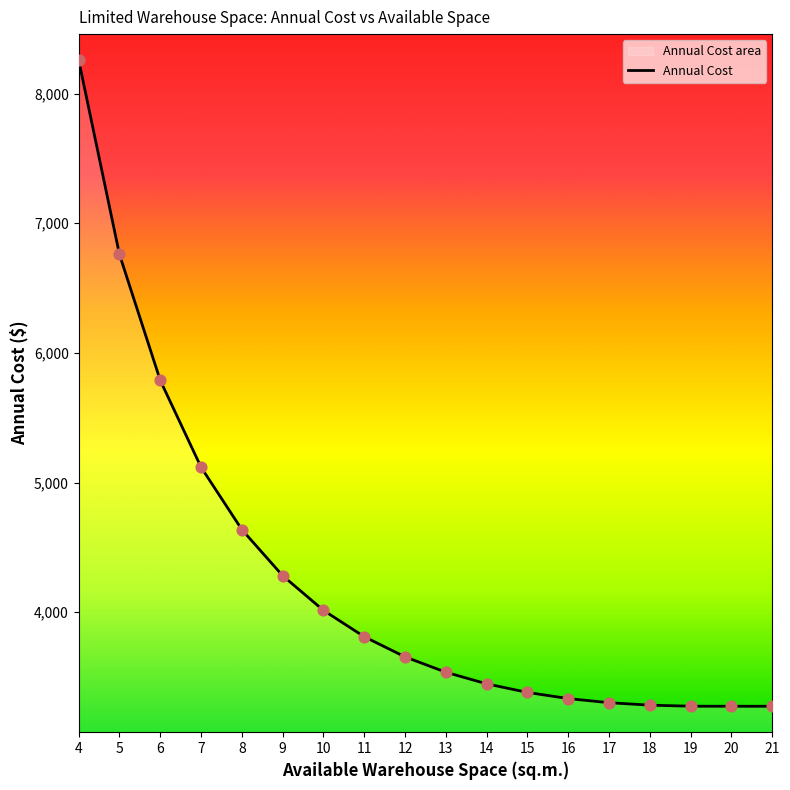

Approximately how many times larger is the value at 11 compared to 20?

1.2